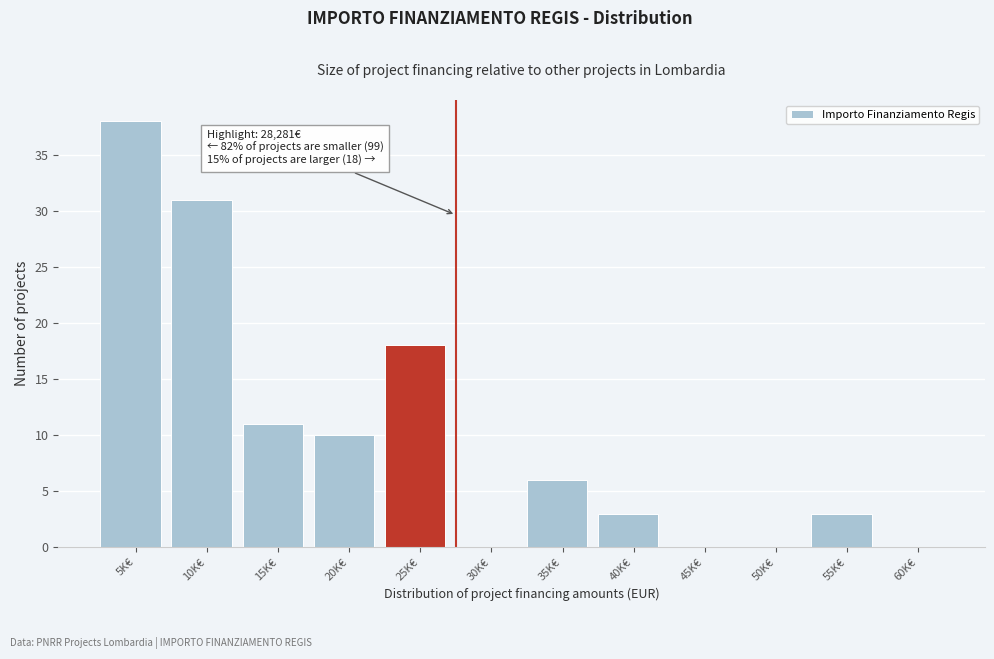

Reading left to right, transcribe all the data shown in this chart.

5K€=38	10K€=31	15K€=11	20K€=10	25K€=18	30K€=0	35K€=6	40K€=3	45K€=0	50K€=0	55K€=3	60K€=0